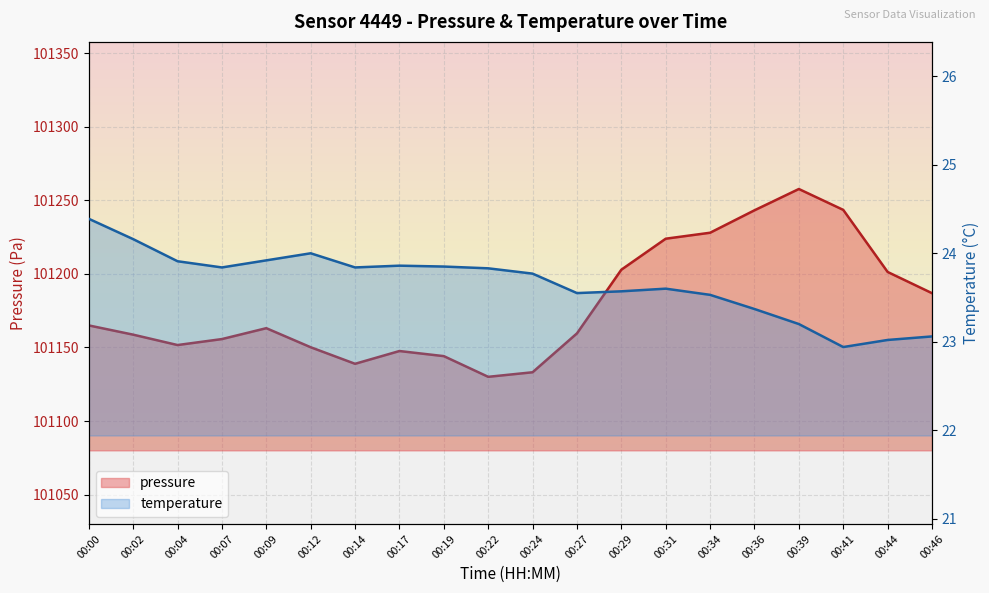

How many categories are shown in the chart?

20